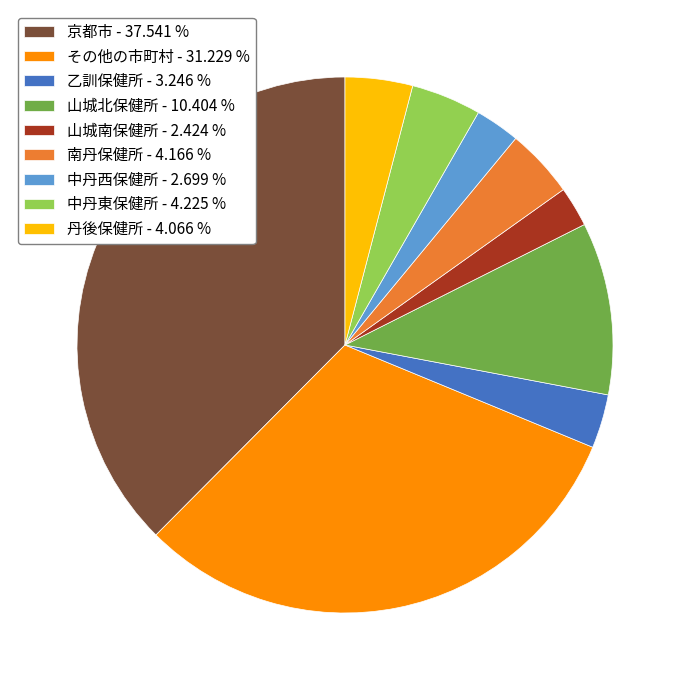

Is the sum of 南丹保健所 - 4.166 % and 山城北保健所 - 10.404 % greater than half?

No